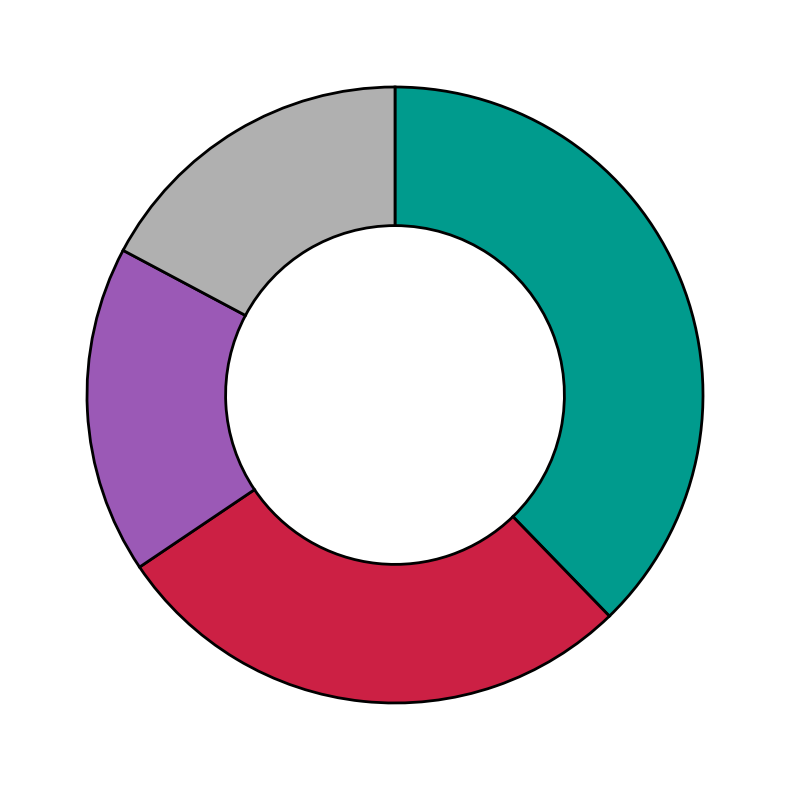

Does any single category account for the majority?

No